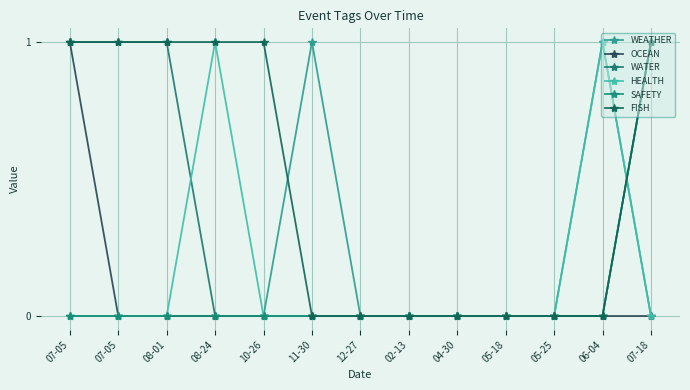

Reading left to right, list all the values displayed in this chart.

WEATHER: 0	0	0	0	0	1	0	0	0	0	0	1	0
OCEAN: 1	0	0	0	0	0	0	0	0	0	0	0	0
WATER: 1	1	1	0	0	0	0	0	0	0	0	0	1
HEALTH: 0	0	0	1	0	0	0	0	0	0	0	1	0
SAFETY: 0	0	0	0	0	0	0	0	0	0	0	0	1
FISH: 1	1	1	1	1	0	0	0	0	0	0	0	1